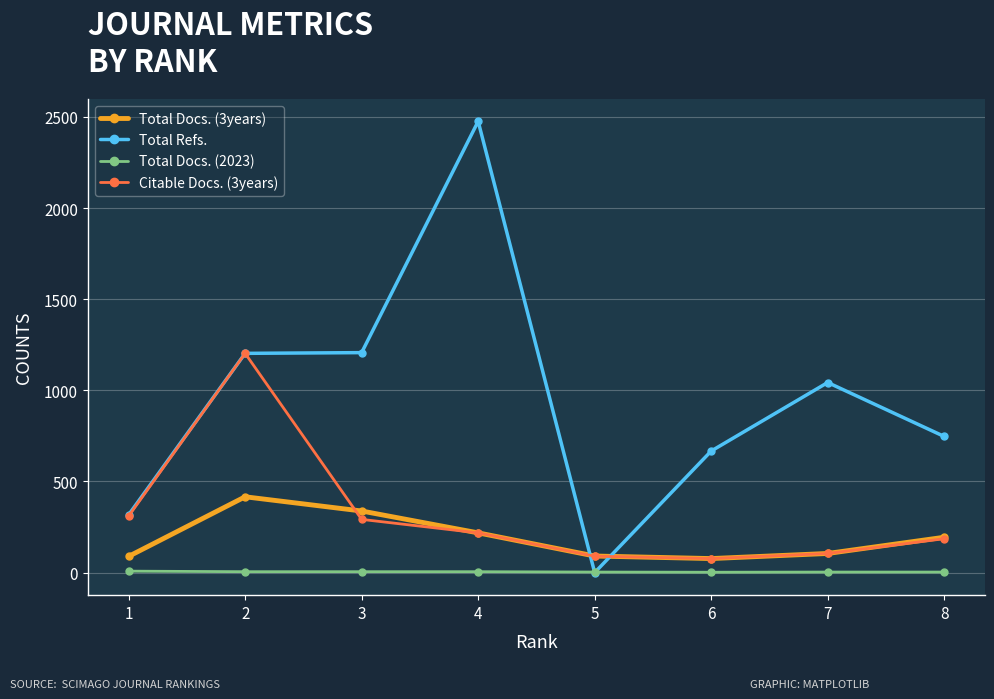

The value of Total Refs. at 4 is 2476. True or false?

True